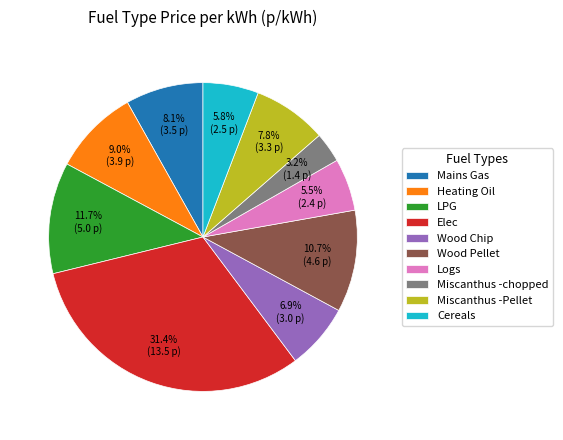

How many segments does this pie chart have?

10